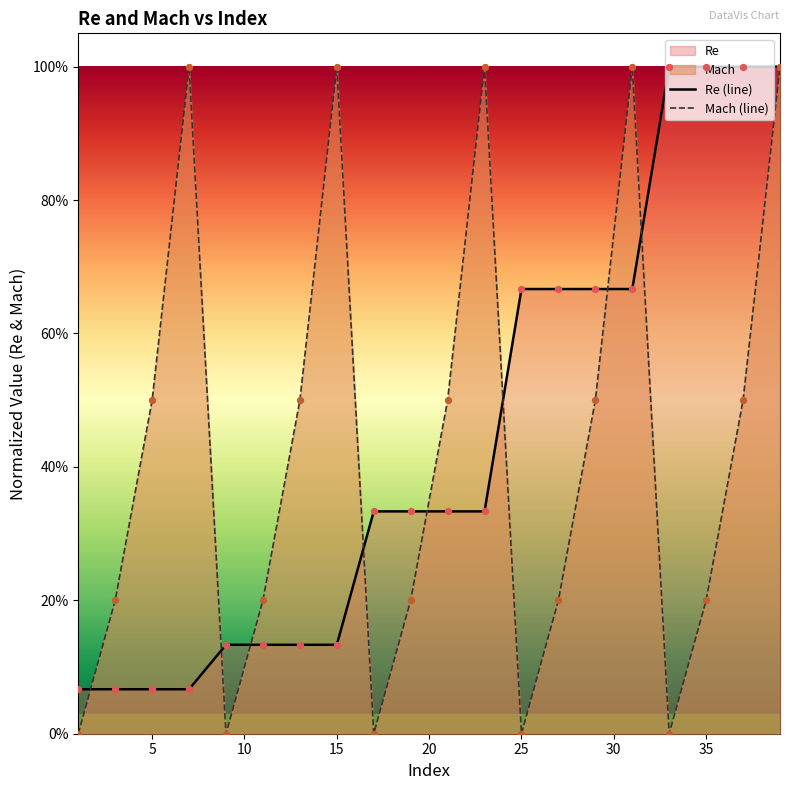

Which series has the largest Y range (max minus min)?

Mach